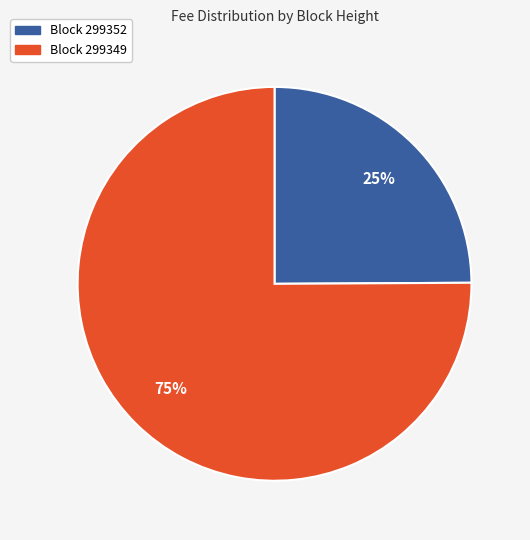

Does any single category account for the majority?

Yes